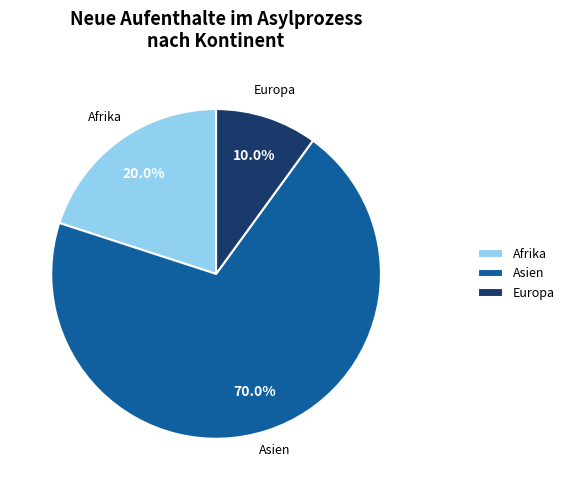

What is the smallest slice in the pie chart?

Europa